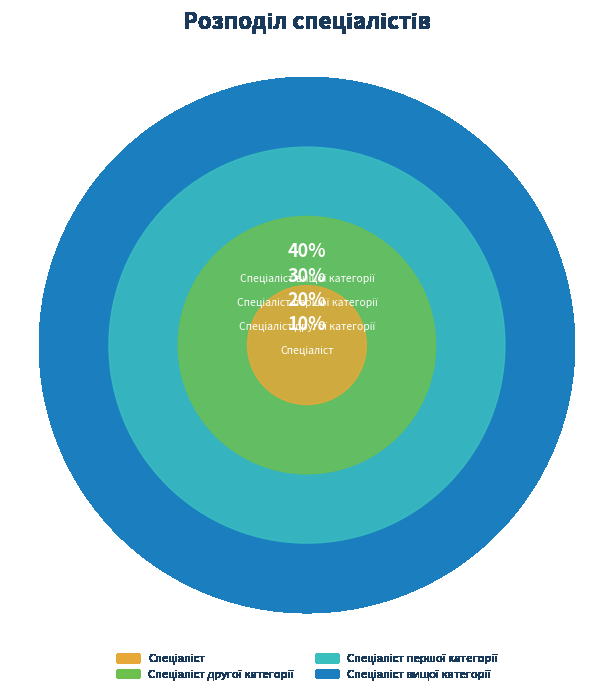

Is it true that Спеціаліст is 10% of the pie?

True